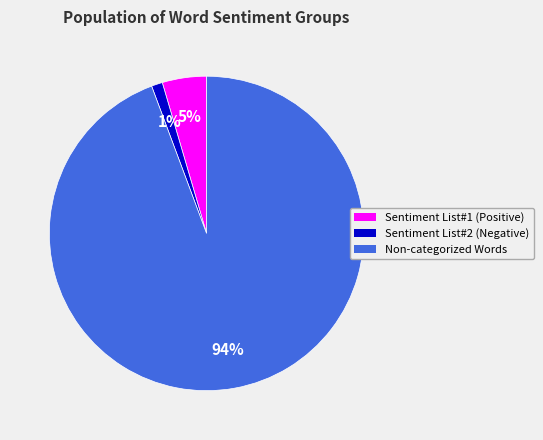

Is the sum of Sentiment List#1 (Positive) and Non-categorized Words greater than half?

Yes